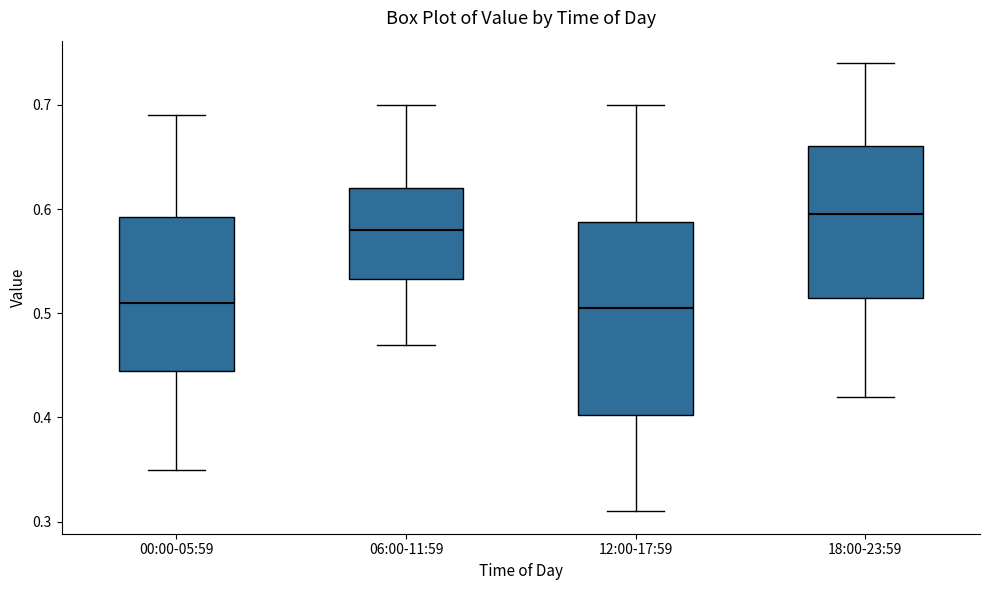

Reading left to right, transcribe this box plot: for each box, give where its median line is, the range the box spans, and where its two whiskers end, as read against the y-axis. The values are not printed on the chart, so give them approximately, as read against the axis.

00:00-05:59: median 0.51, box 0.45 to 0.59, whiskers 0.35 to 0.69
06:00-11:59: median 0.58, box 0.53 to 0.62, whiskers 0.47 to 0.70
12:00-17:59: median 0.51, box 0.40 to 0.59, whiskers 0.31 to 0.70
18:00-23:59: median 0.60, box 0.52 to 0.66, whiskers 0.42 to 0.74